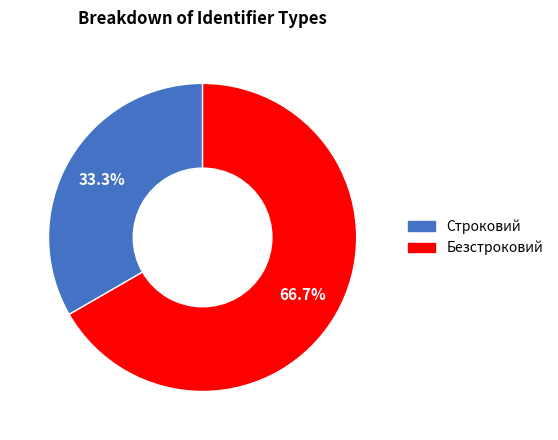

To the nearest percent, what percentage of the pie is Безстроковий?

67%